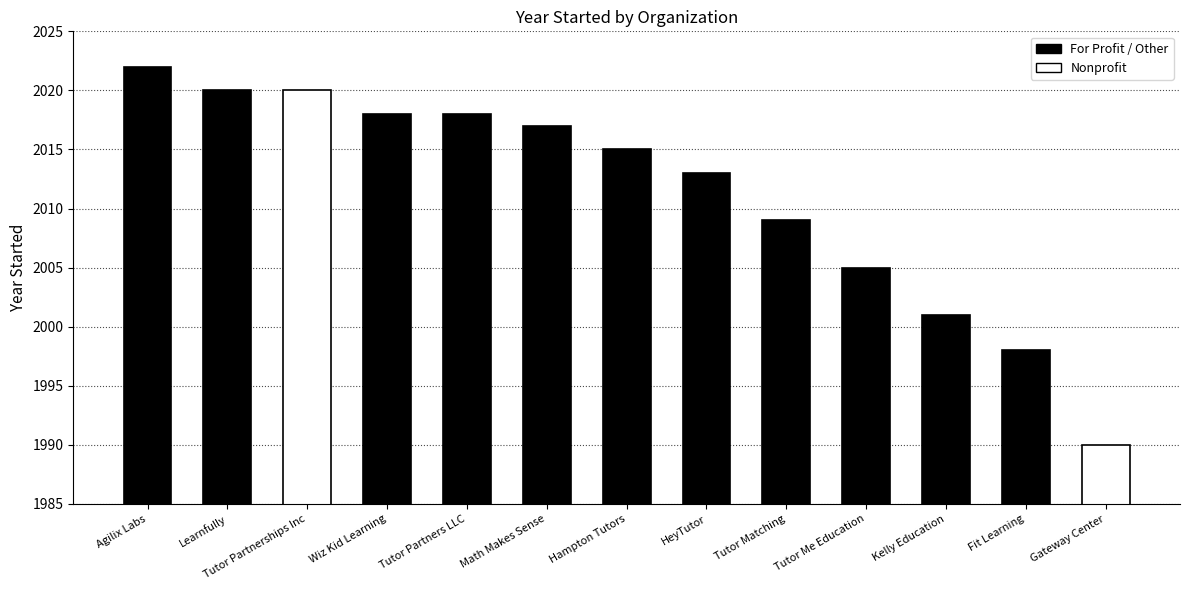

Is it true that the value at Hampton Tutors is 2015?

True